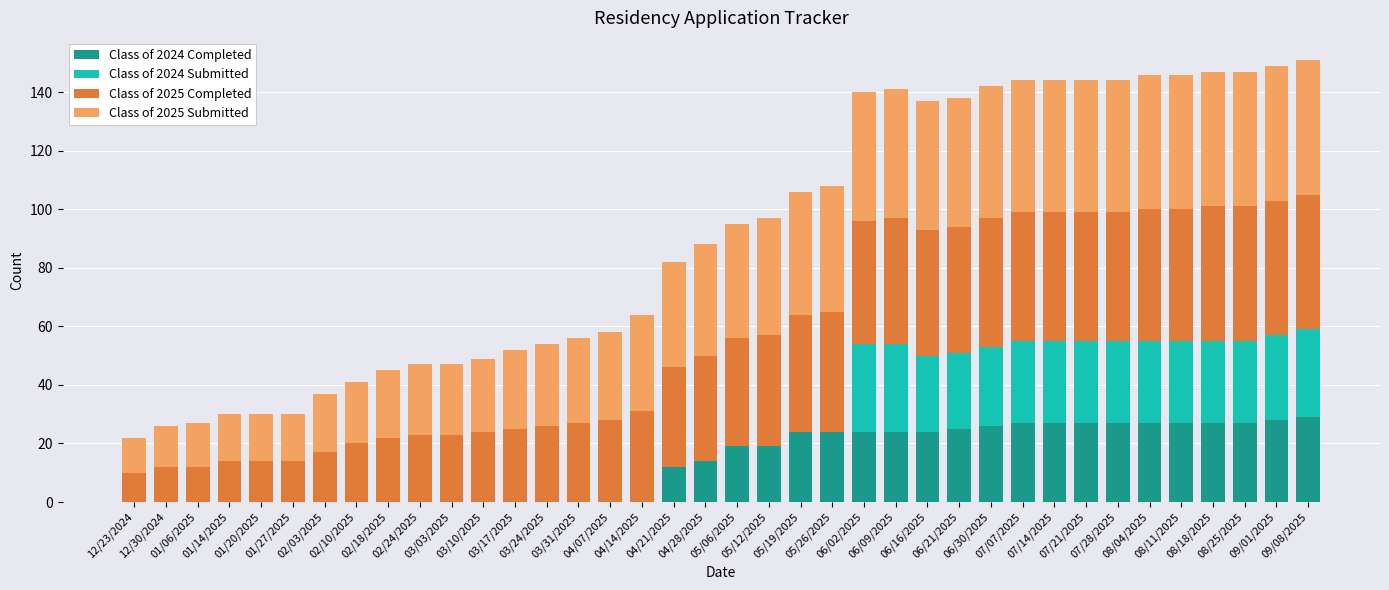

At which label does Class of 2025 Submitted first exceed 39?

05/12/2025